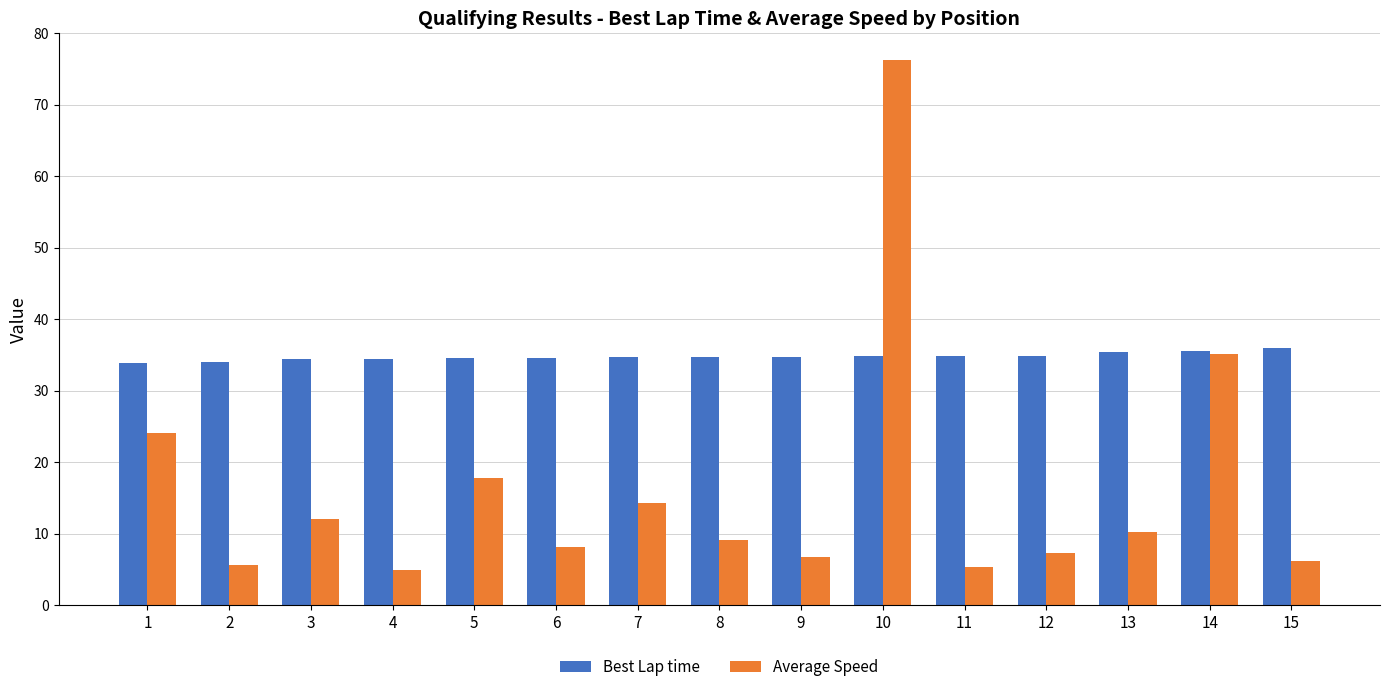

At which category is the sum across all series the highest?

10